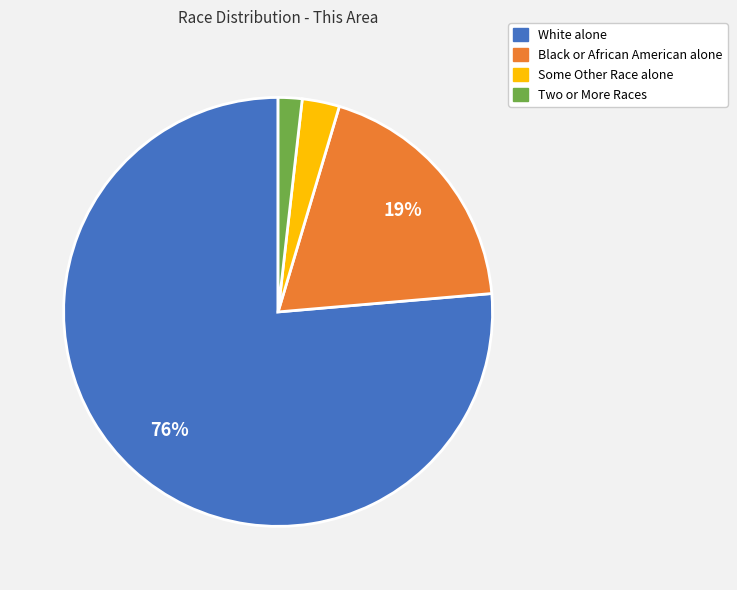

To the nearest percent, what is the average slice percentage?

25%